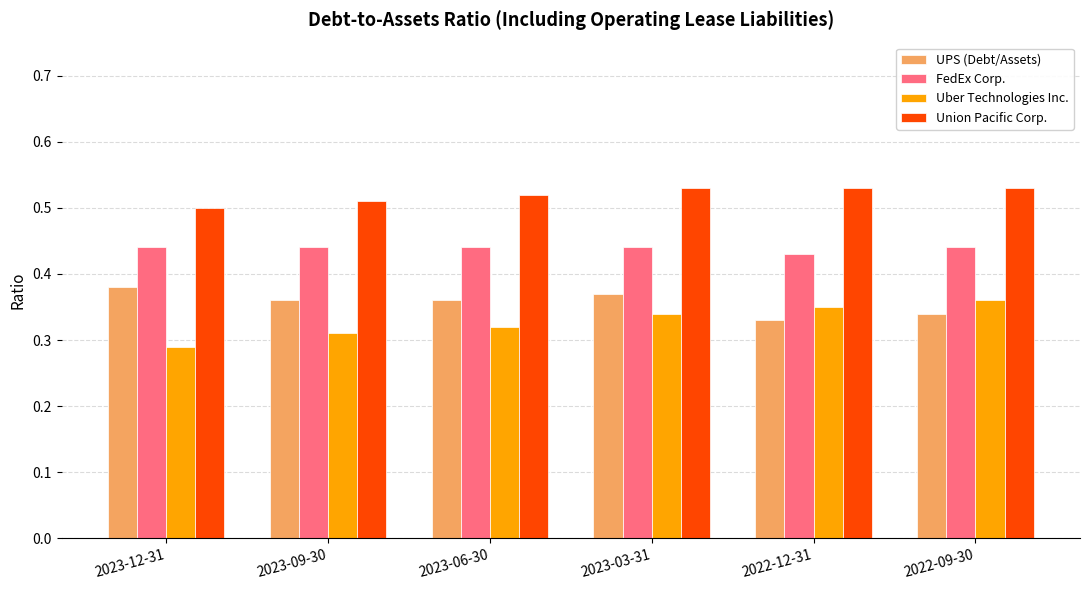

At how many categories does at least one series exceed 0?

6